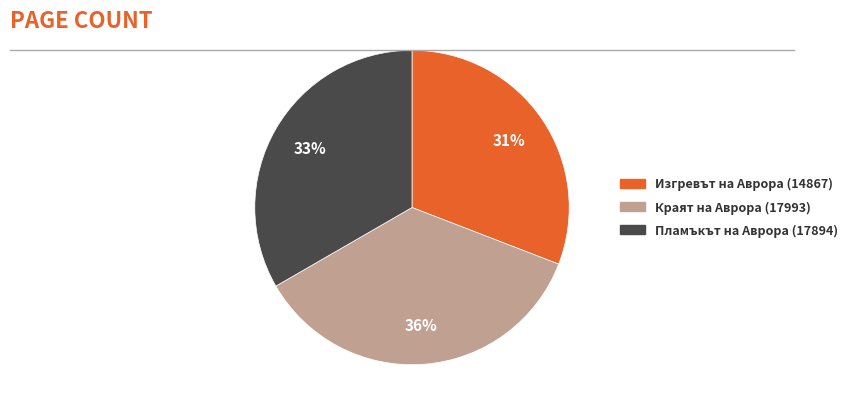

Does any single category account for the majority?

No